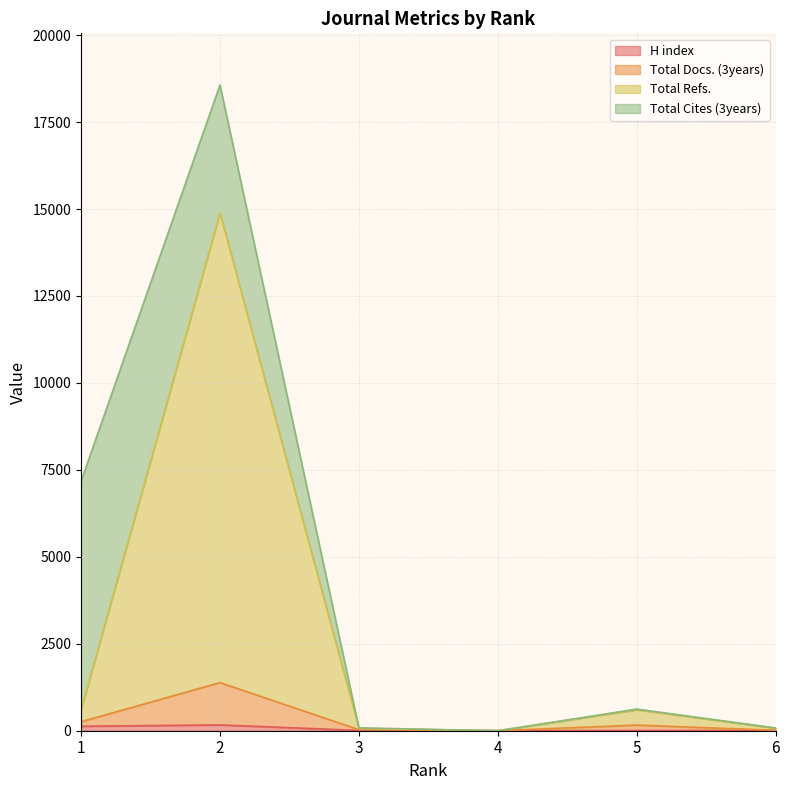

Does the chart display data point markers on the line(s)?

No